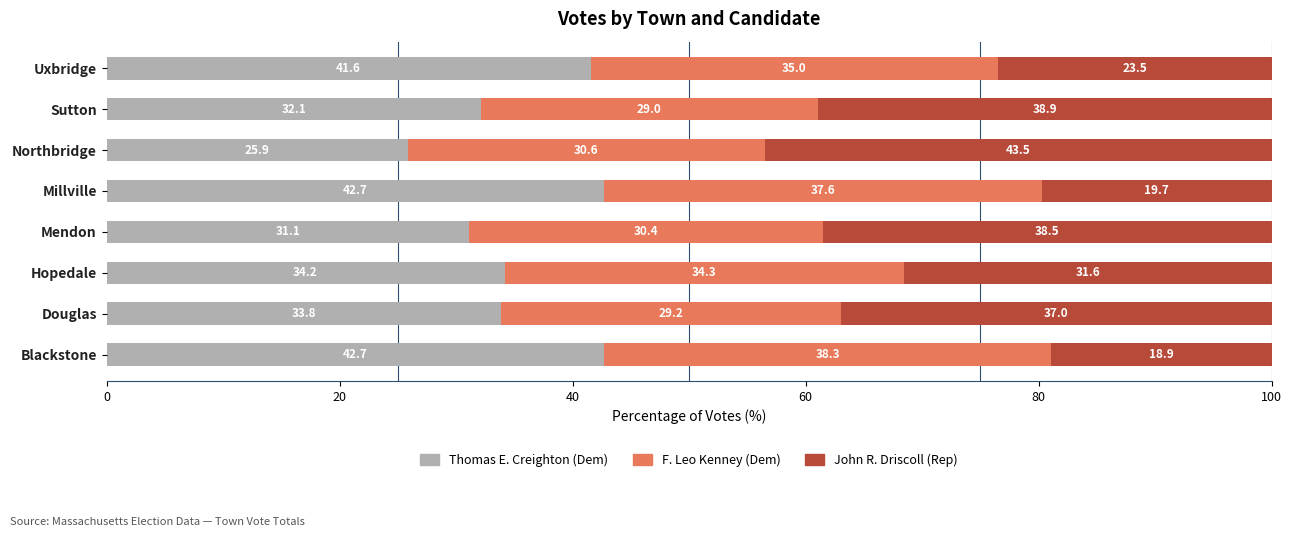

Is it true that Thomas E. Creighton (Dem) equals 7.5 at Northbridge?

False